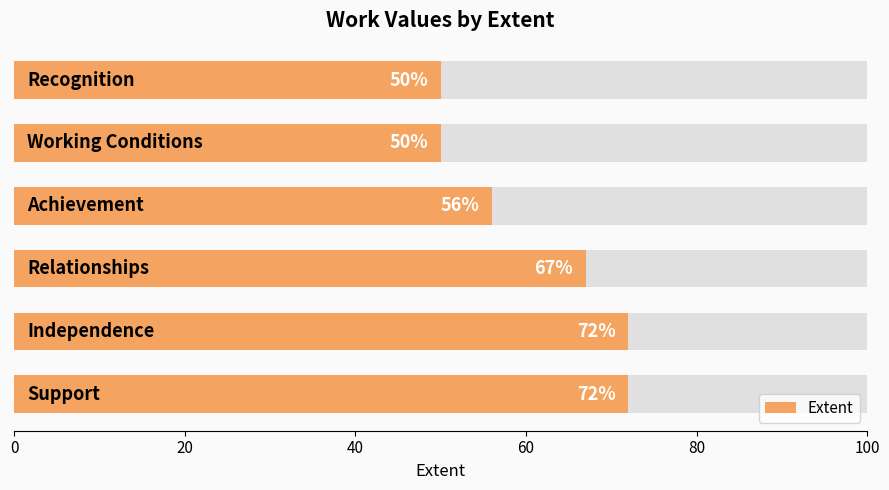

The value at 0 is 72. True or false?

True